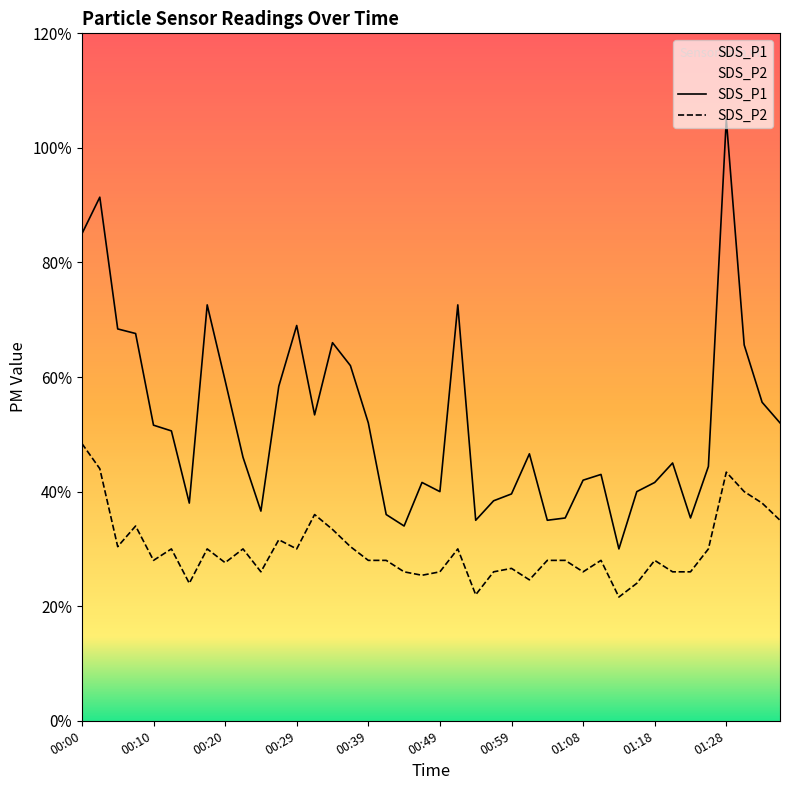

Reading left to right, extract all data points from this chart.

SDS_P1: 4.2	4.6	3.4	3.4	2.6	2.5	1.9	3.6	3.0	2.3	1.8	2.9	3.5	2.7	3.3	3.1	2.6	1.8	1.7	2.1	2.0	3.6	1.8	1.9	2.0	2.3	1.8	1.8	2.1	2.1	1.5	2.0	2.1	2.2	1.8	2.2	5.2	3.3	2.8	2.6
SDS_P2: 2.4	2.2	1.5	1.7	1.4	1.5	1.2	1.5	1.4	1.5	1.3	1.6	1.5	1.8	1.7	1.5	1.4	1.4	1.3	1.3	1.3	1.5	1.1	1.3	1.3	1.2	1.4	1.4	1.3	1.4	1.1	1.2	1.4	1.3	1.3	1.5	2.2	2.0	1.9	1.8